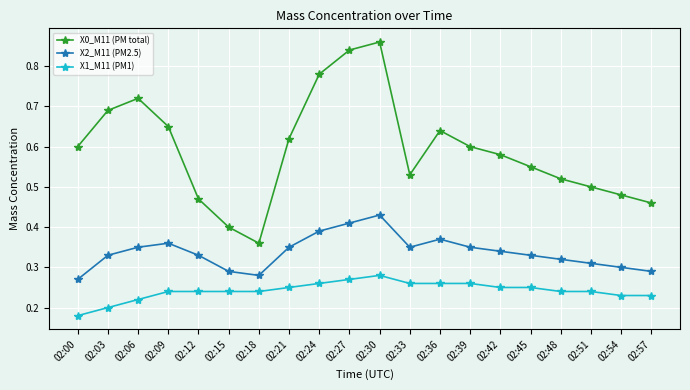

True or false: X0_M11 (PM total) and X2_M11 (PM2.5) cross at least once.

False